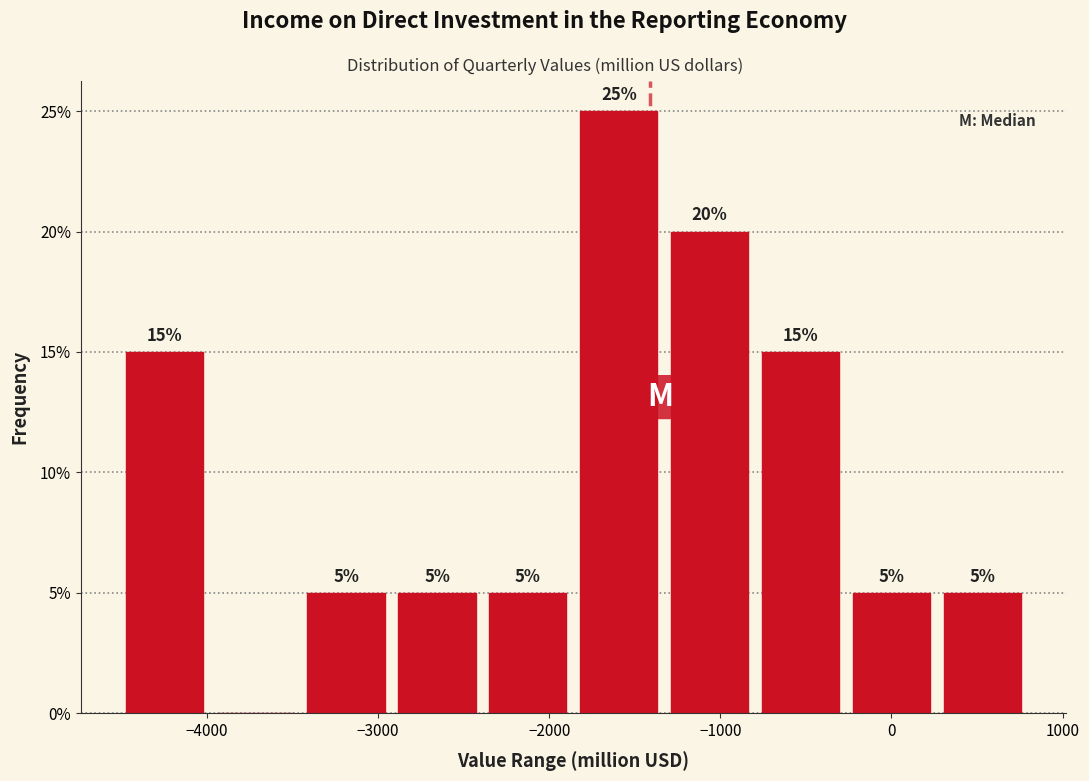

Which range on the x-axis has the tallest bar?

-1900 to -1300